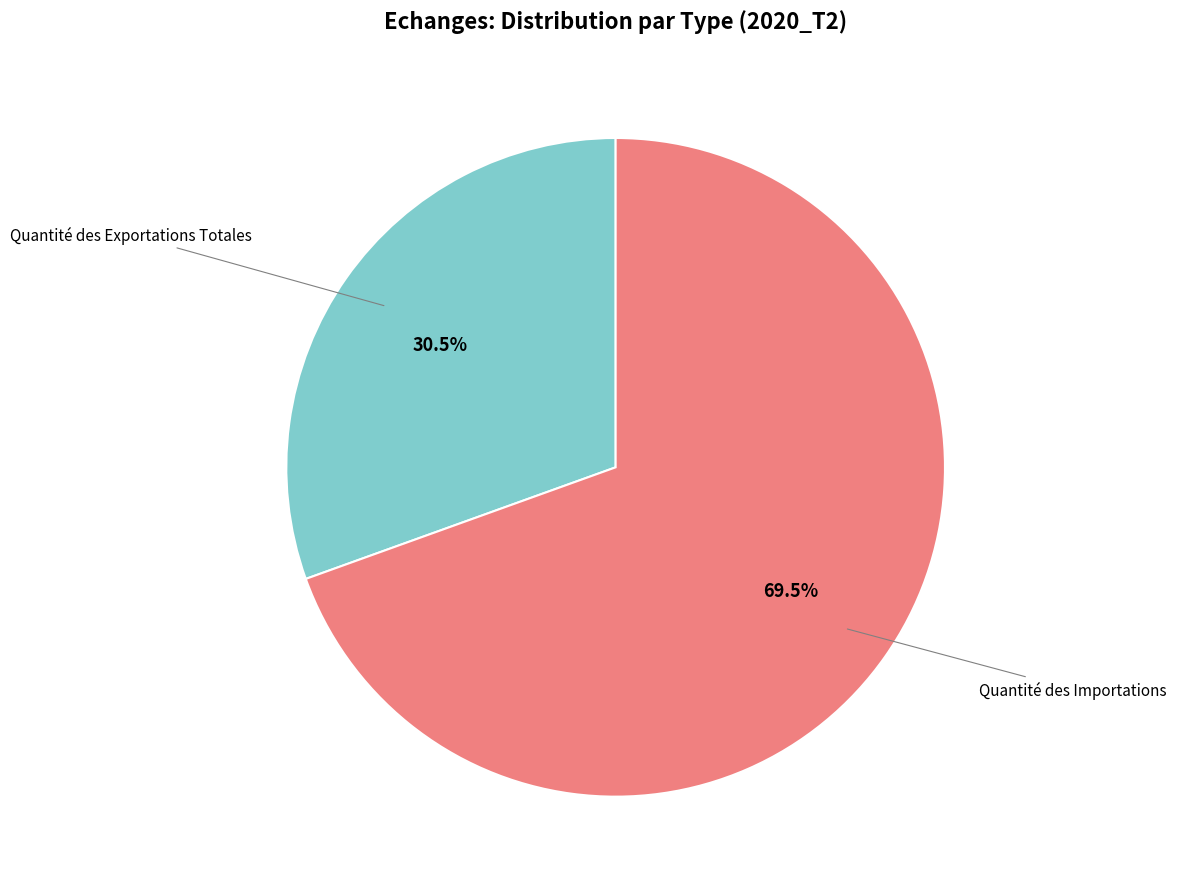

How many segments does this pie chart have?

2